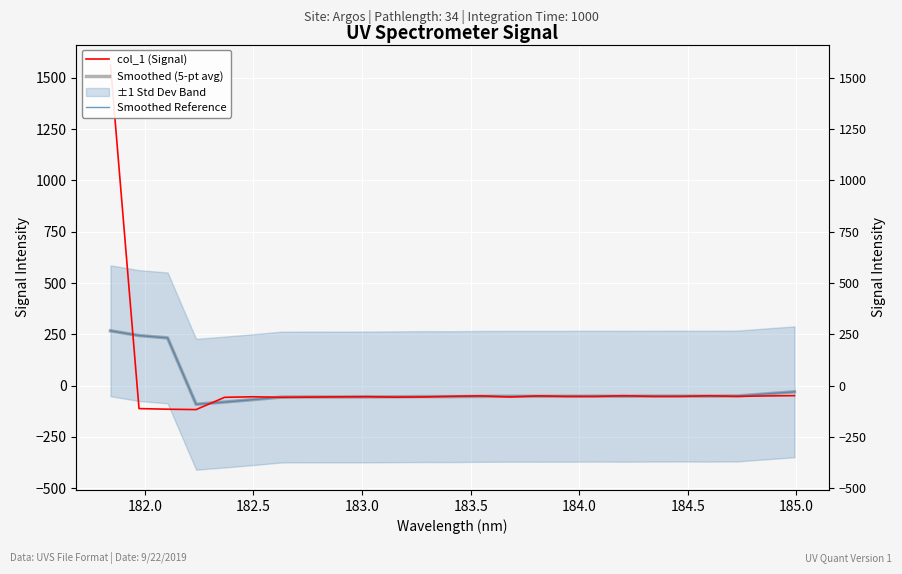

What is the difference between the second highest and minimum values in the Smoothed Reference series?

334.8